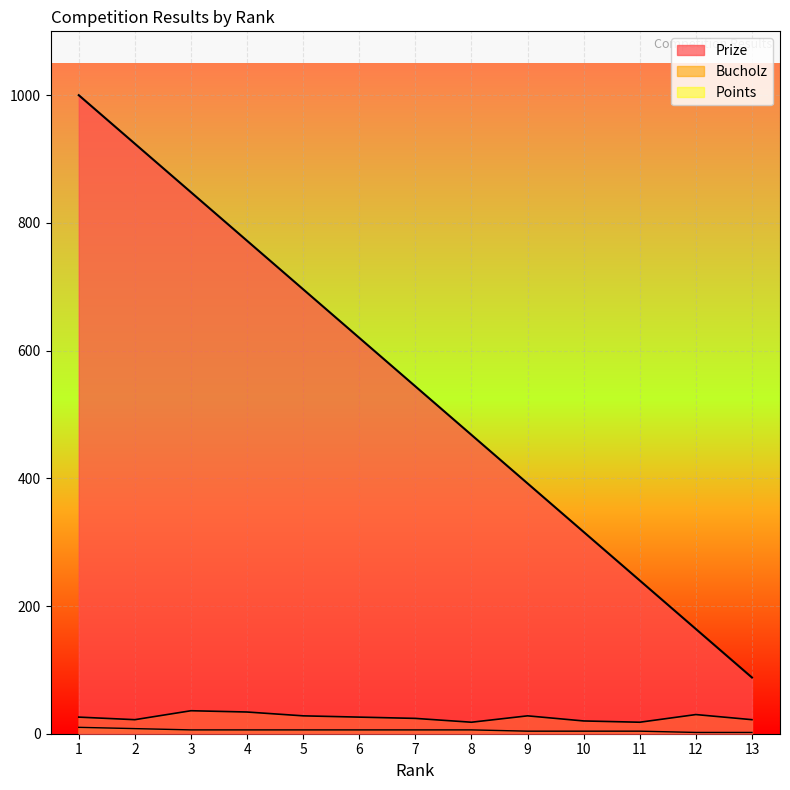

Reading right to left, transcribe all the data shown in this chart.

Prize: 88	164	240	316	392	468	544	620	696	772	848	924	1000
Bucholz: 22	30	18	20	28	18	24	26	28	34	36	22	26
Points: 2	2	4	4	4	6	6	6	6	6	6	8	10